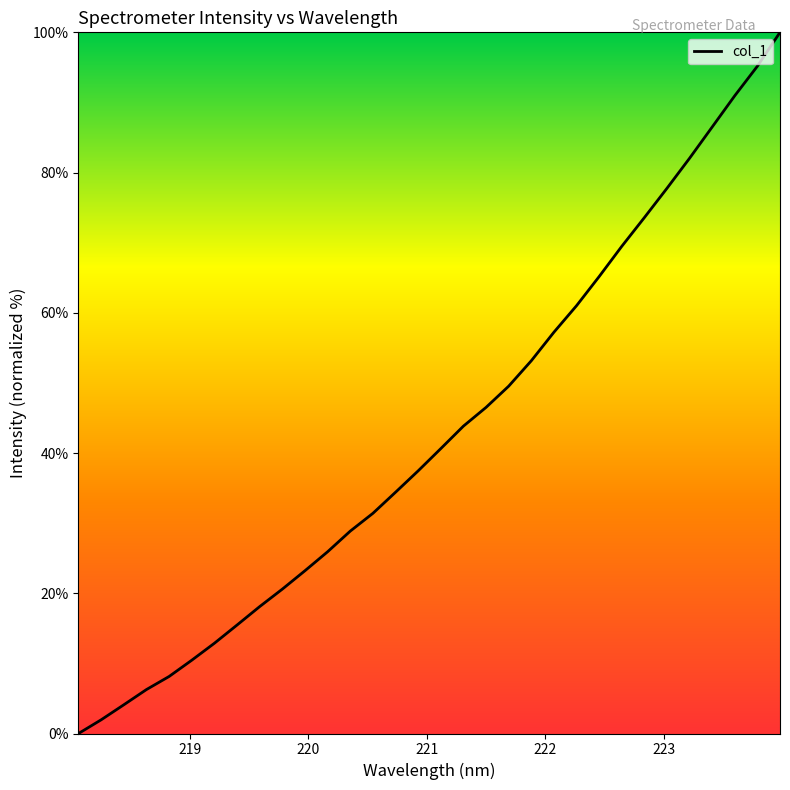

What is the greatest value displayed?

100.0